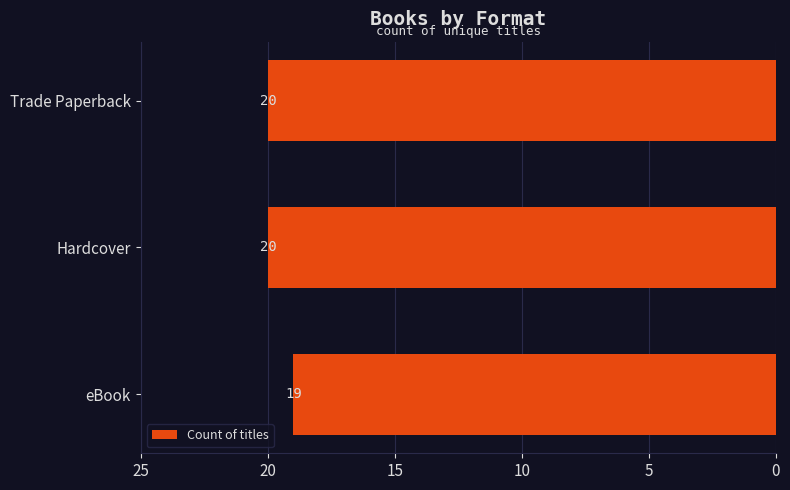

Reading bottom to top, transcribe all the data shown in this chart.

19	20	20